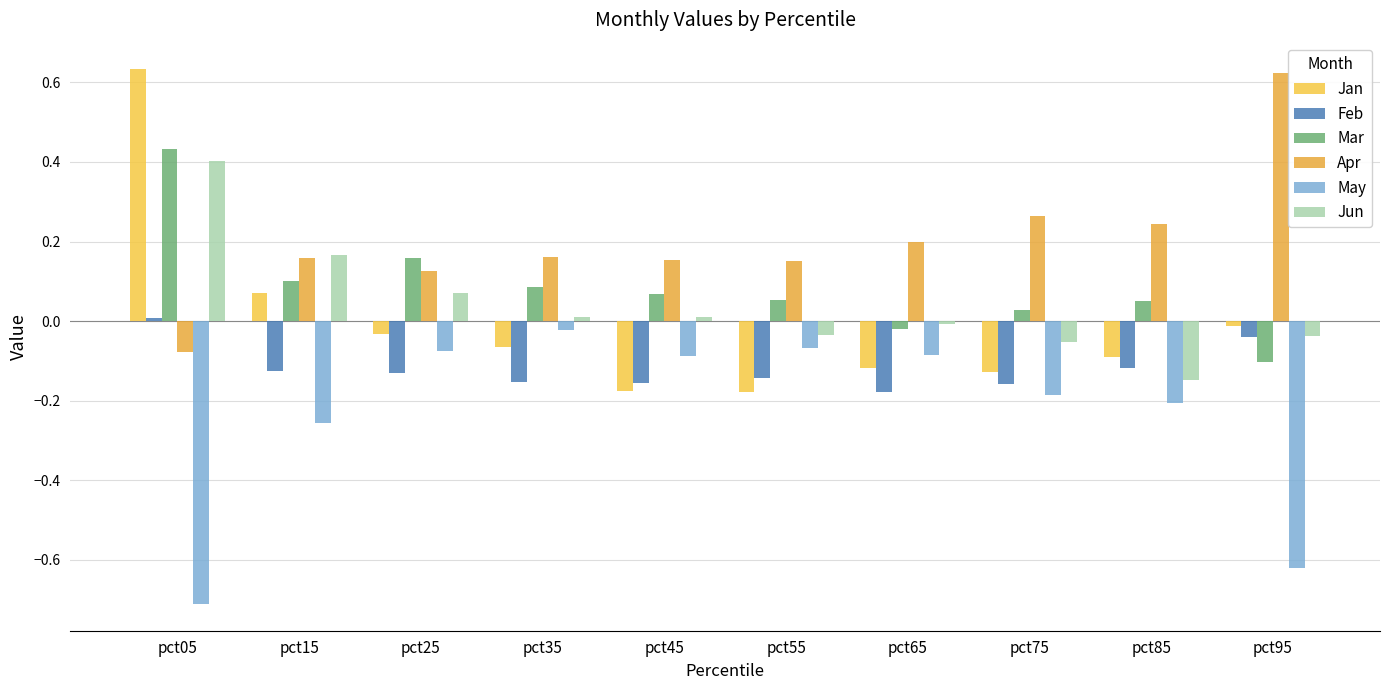

Does the chart contain stacked bars?

No